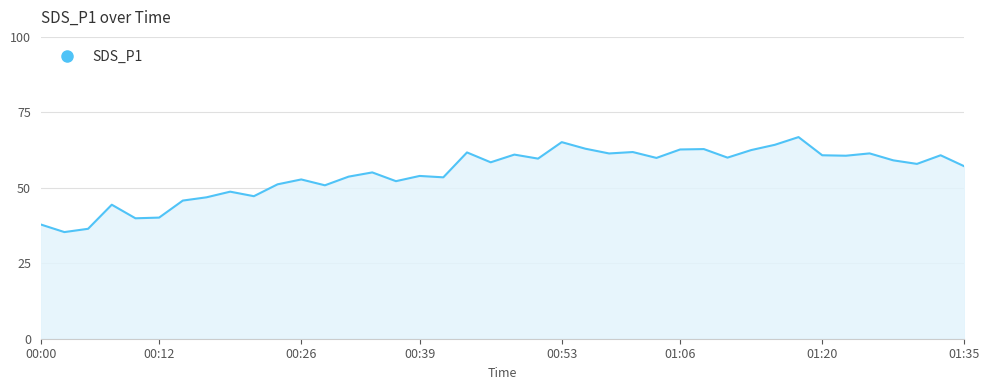

What is the difference between the maximum and minimum values?

31.5